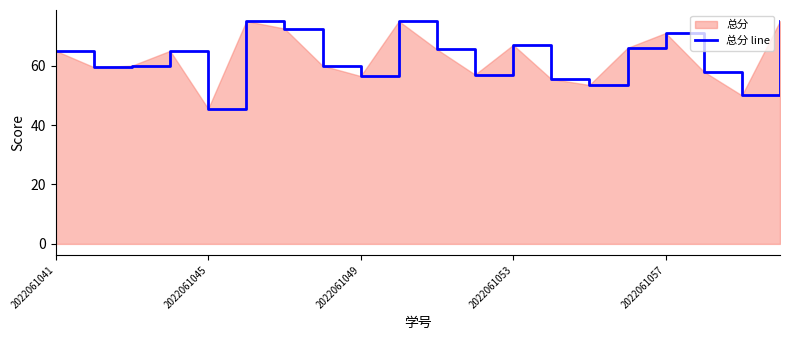

The chart shows a value of 56.5 at 2022061049. True or false?

True